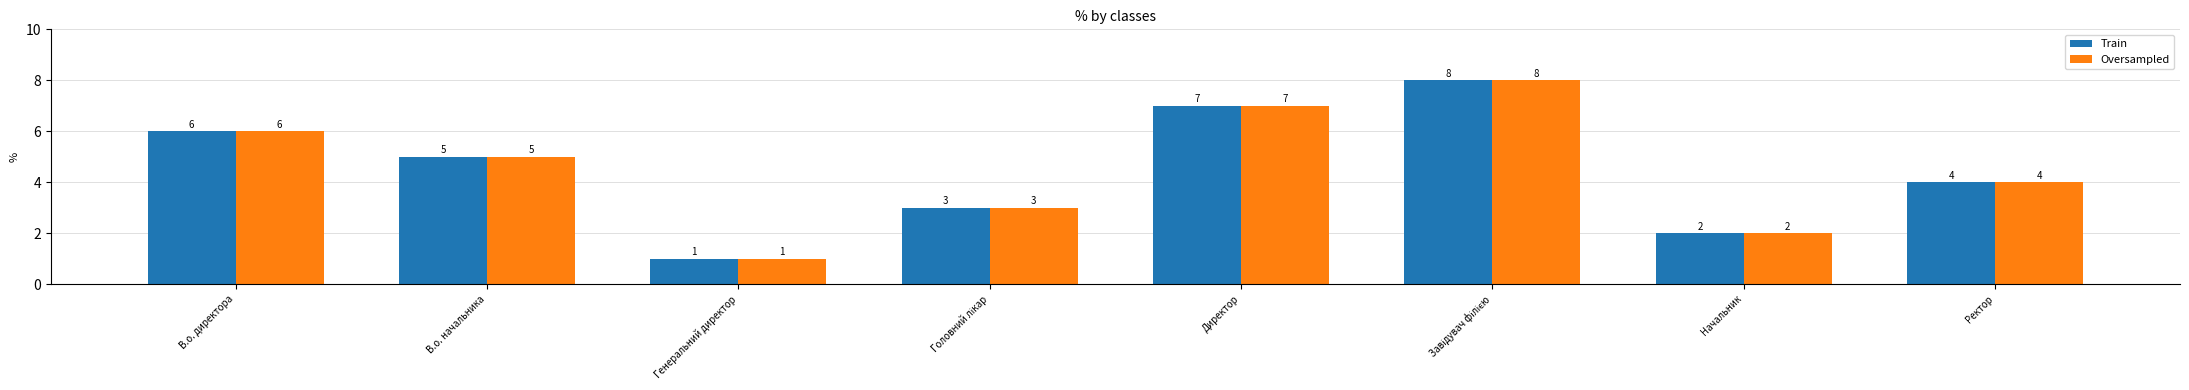

Is it true that Train equals 1 at Начальник?

False